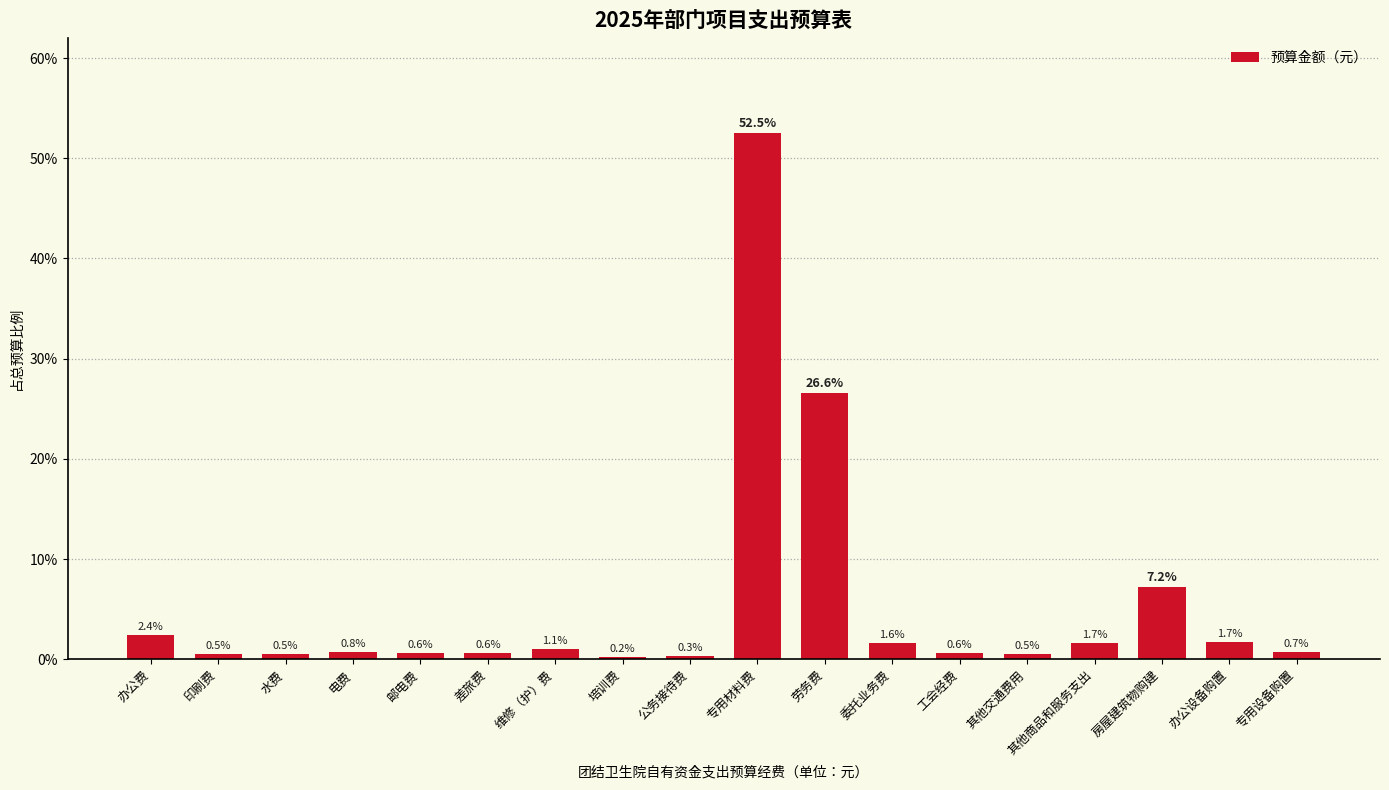

What is the average value?

5.6